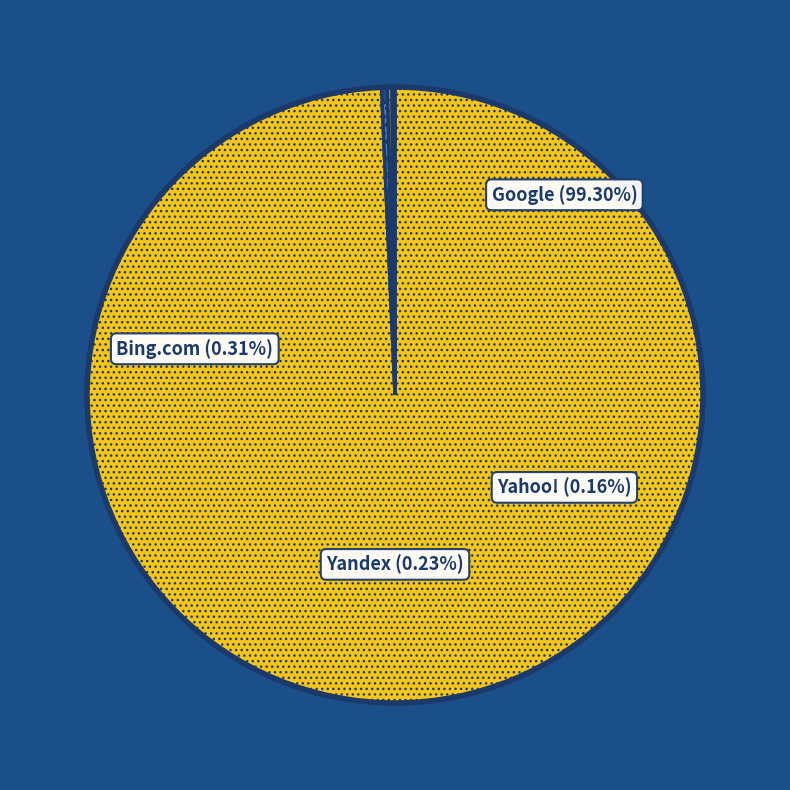

Rank the categories by value from lowest to highest.

Yahoo!, Yandex, Bing.com, Google